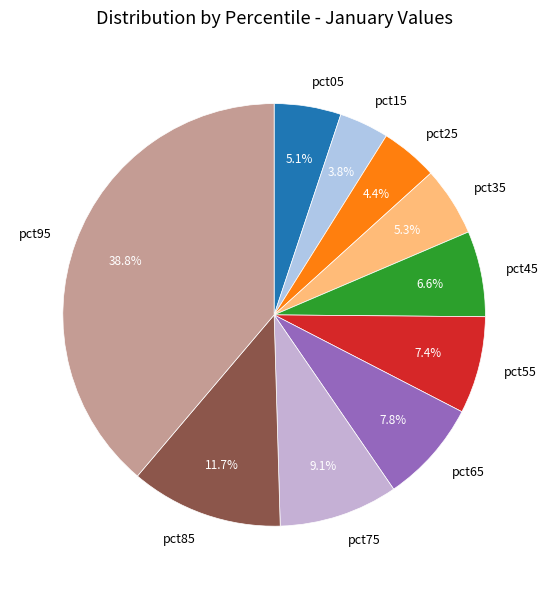

To the nearest percent, what portion does pct55 represent?

7%